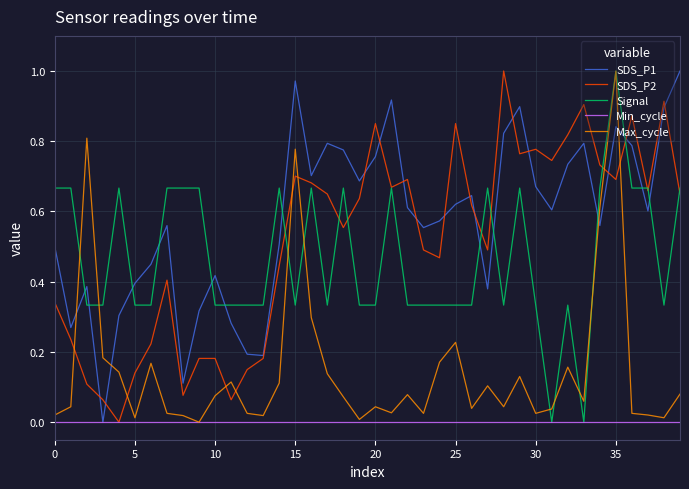

Which series has the largest total across all categories?

SDS_P1